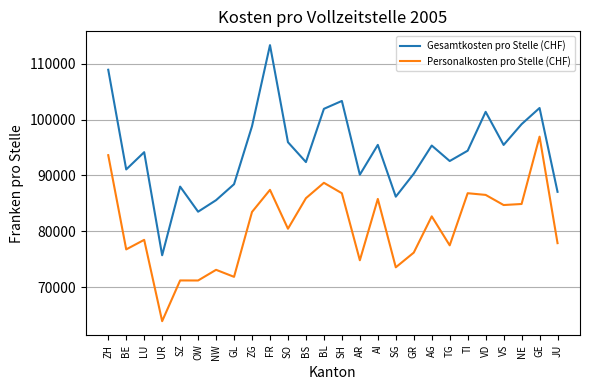

What is the average value of the Gesamtkosten pro Stelle (CHF) series?

94259